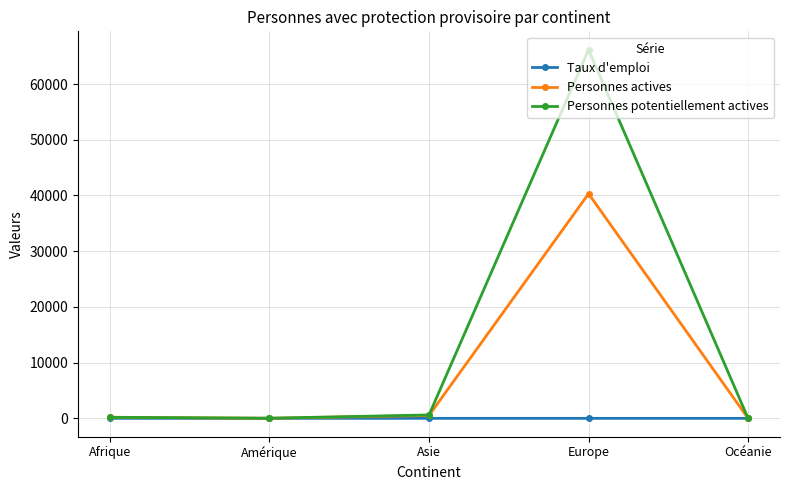

What position from the left is Afrique?

1